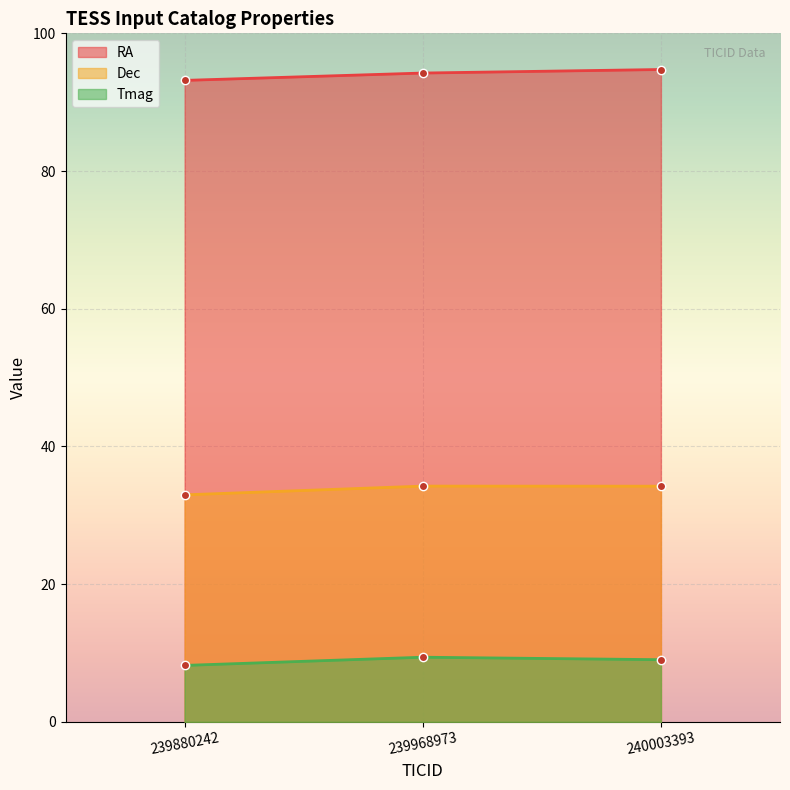

What are all the series names shown in the legend?

RA, Dec, Tmag